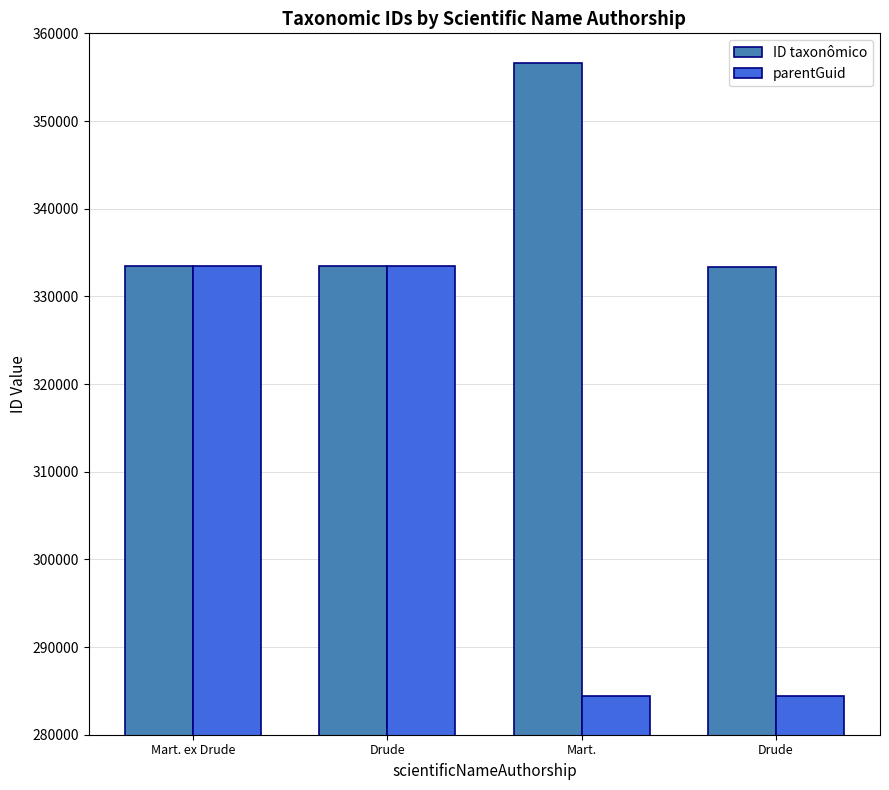

Which series has the largest total across all categories?

ID taxonômico